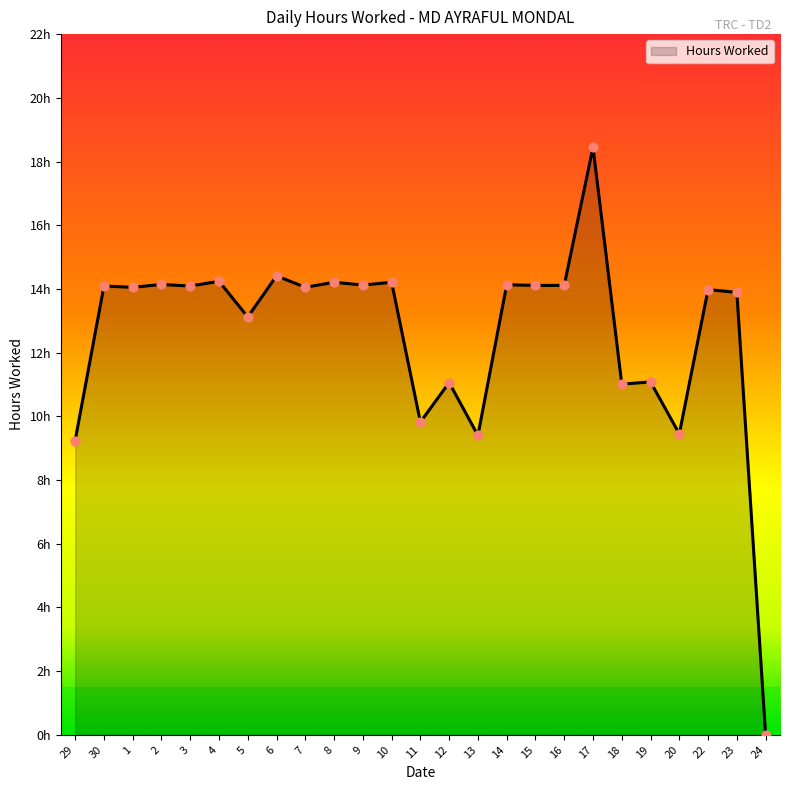

Approximately how many times larger is the value at 7 compared to 23?

1.0